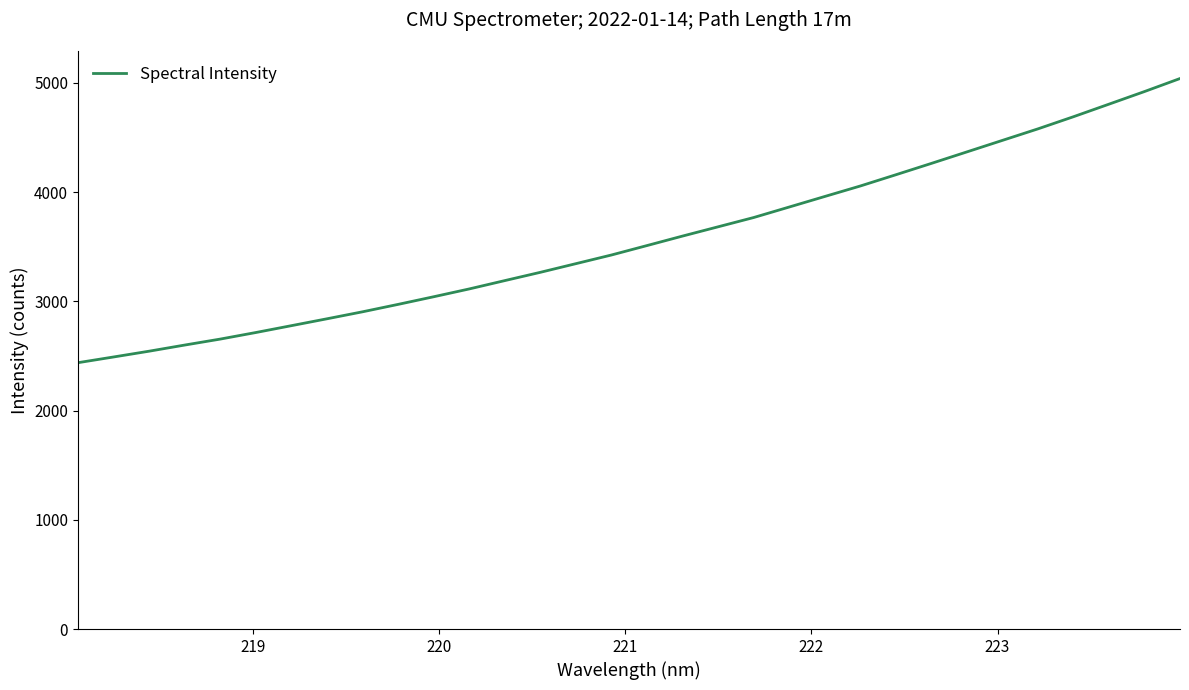

What is the difference between the maximum and minimum values?

2602.0